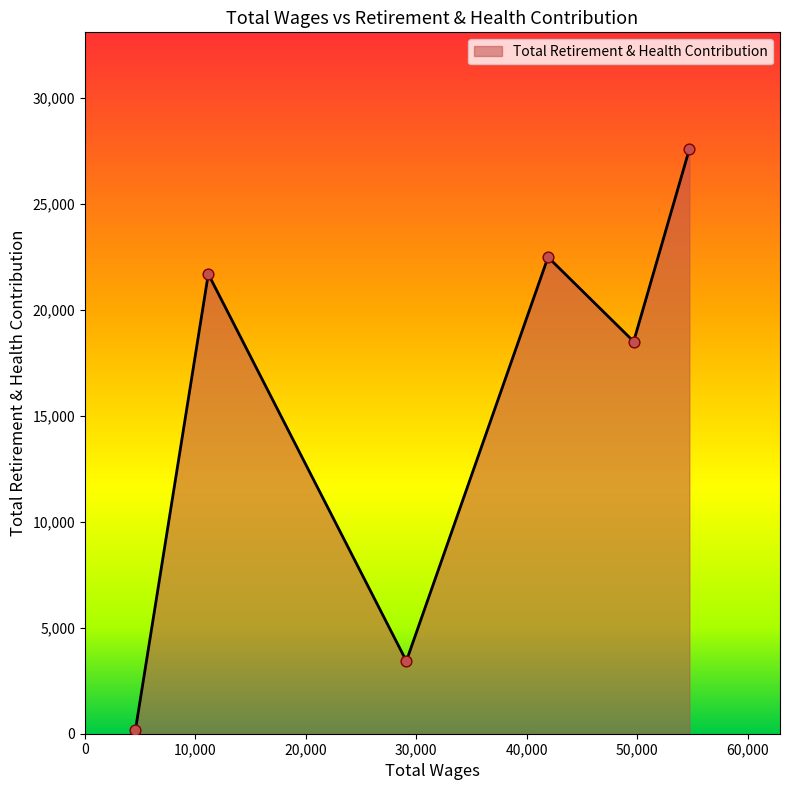

What is the maximum value shown in the chart?

27563